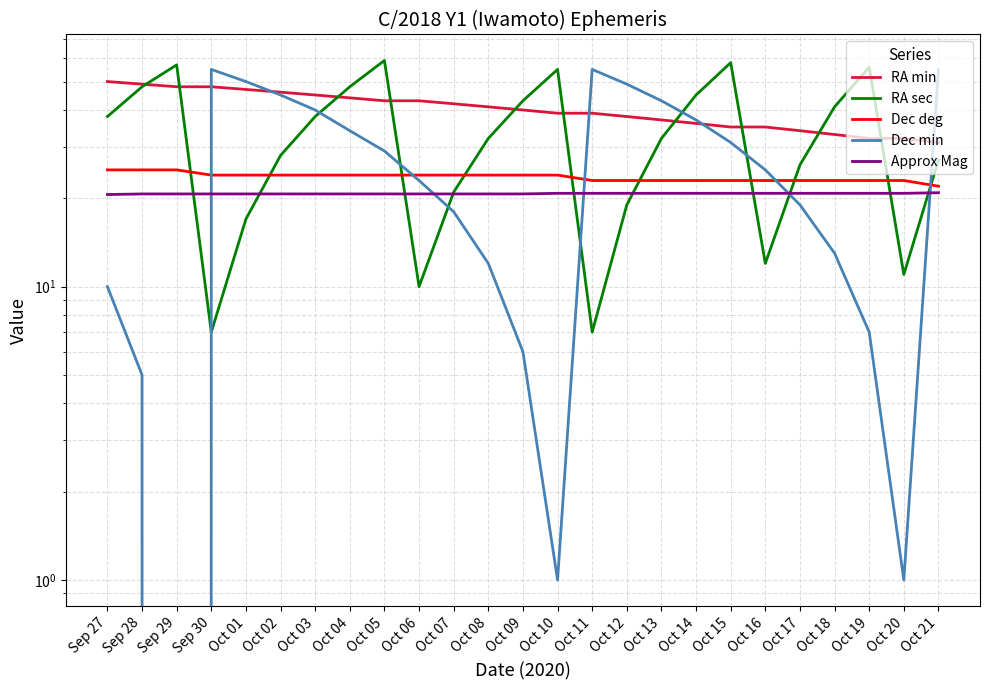

Reading left to right, list all the values displayed in this chart.

RA min: 50.0	49.0	48.0	48.0	47.0	46.0	45.0	44.0	43.0	43.0	42.0	41.0	40.0	39.0	39.0	38.0	37.0	36.0	35.0	35.0	34.0	33.0	32.0	32.0	31.0
RA sec: 38.0	48.0	57.0	7.0	17.0	28.0	38.0	48.0	59.0	10.0	21.0	32.0	43.0	55.0	7.0	19.0	32.0	45.0	58.0	12.0	26.0	41.0	56.0	11.0	27.0
Dec deg: 25.0	25.0	25.0	24.0	24.0	24.0	24.0	24.0	24.0	24.0	24.0	24.0	24.0	24.0	23.0	23.0	23.0	23.0	23.0	23.0	23.0	23.0	23.0	23.0	22.0
Dec min: 10.0	5.0	0.0	55.0	50.0	45.0	40.0	34.0	29.0	23.0	18.0	12.0	6.0	1.0	55.0	49.0	43.0	37.0	31.0	25.0	19.0	13.0	7.0	1.0	55.0
Approx Mag: 20.6	20.7	20.7	20.7	20.7	20.7	20.7	20.7	20.7	20.7	20.7	20.7	20.7	20.8	20.8	20.8	20.8	20.8	20.8	20.8	20.8	20.8	20.8	20.8	20.9